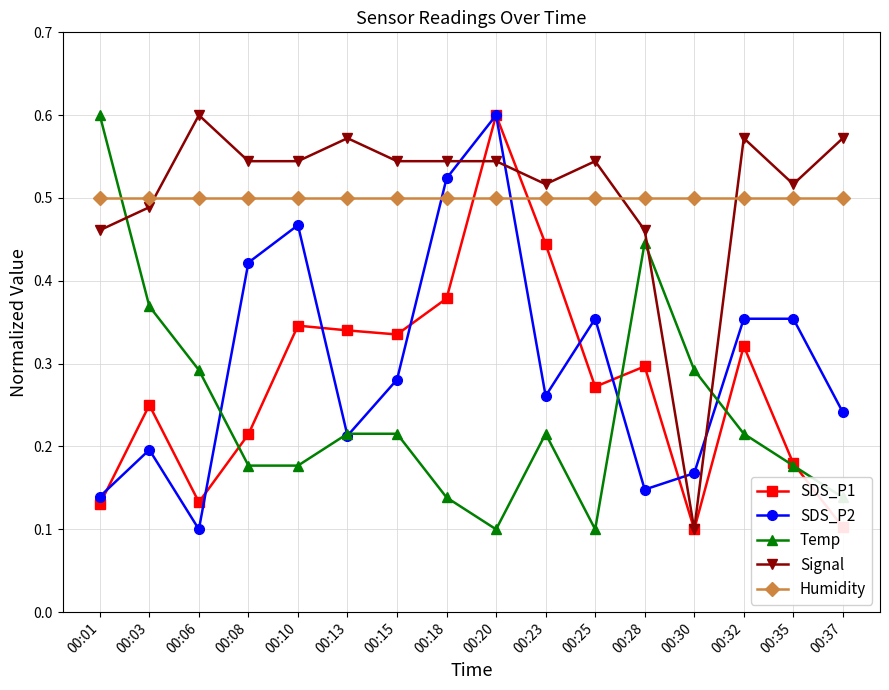

How many Signal values are between 0 and 1?

16